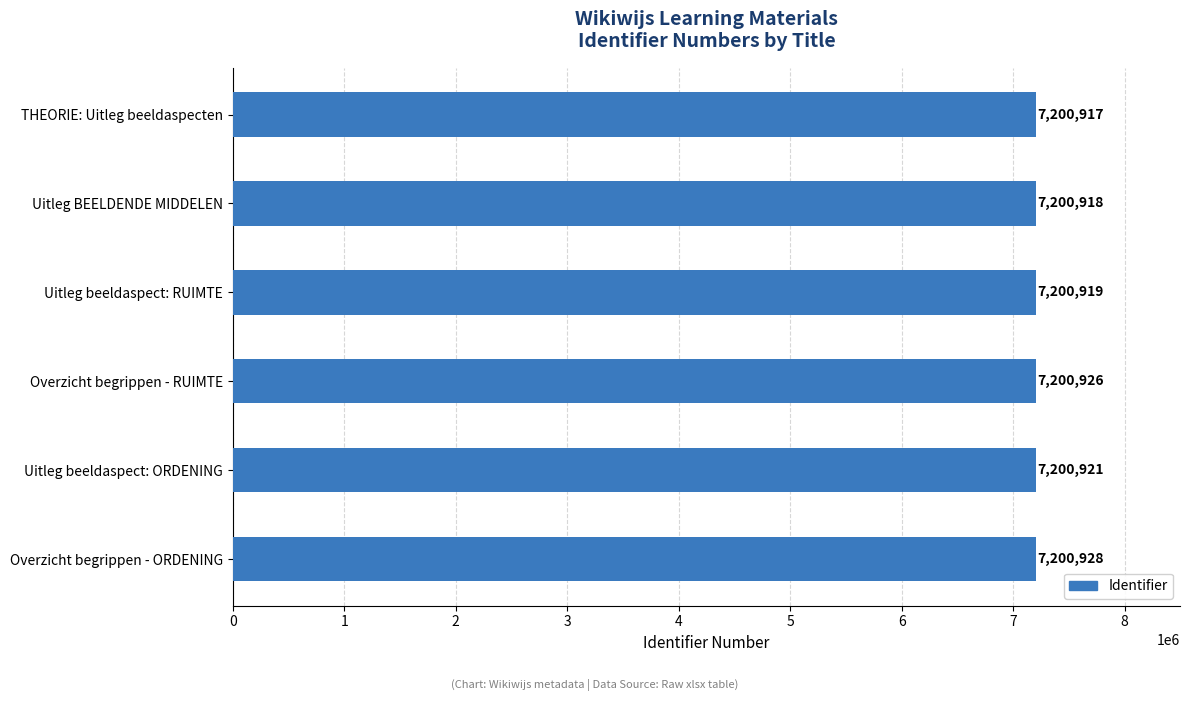

Is it true that the value at Overzicht begrippen - ORDENING is 2350259?

False